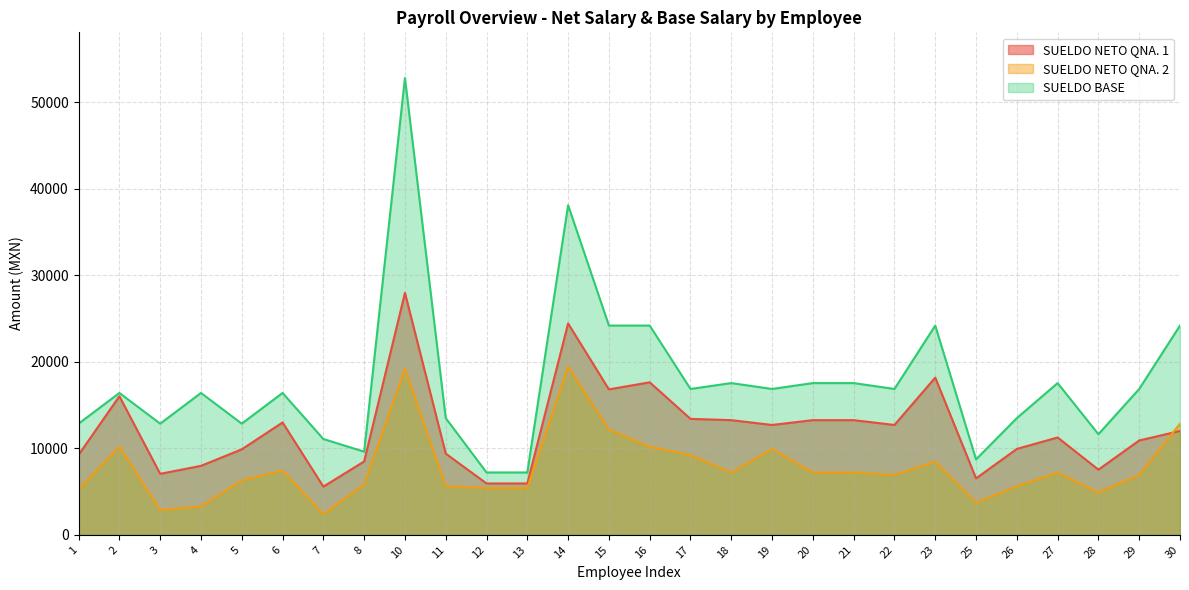

Read the SUELDO NETO QNA. 2 value at 1.

5258.0